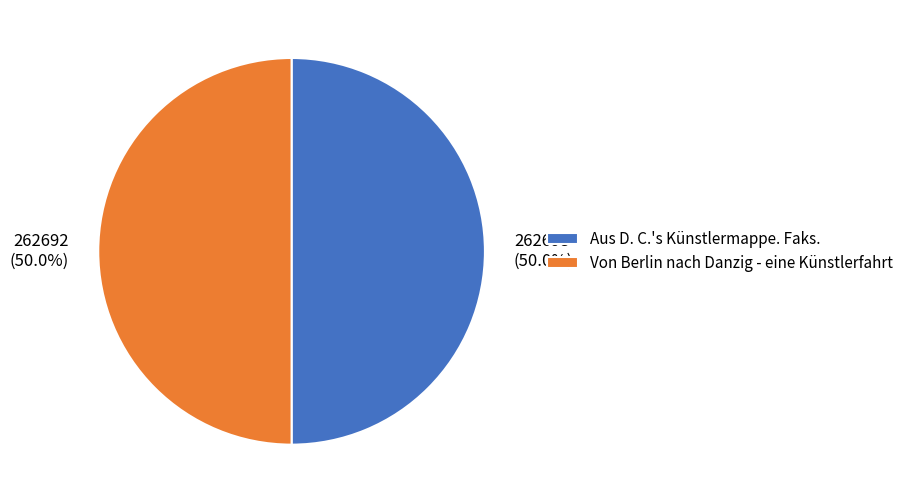

Approximately how many times larger is the value at 262693 (50.0%) compared to 262692 (50.0%)?

1.0